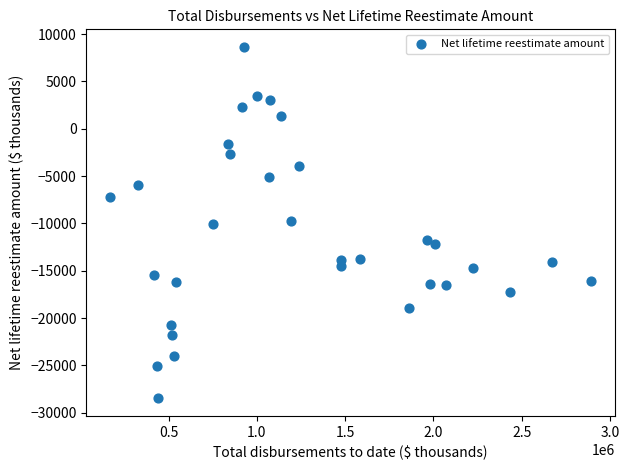

What is the range of X values (max minus min)?

2719898